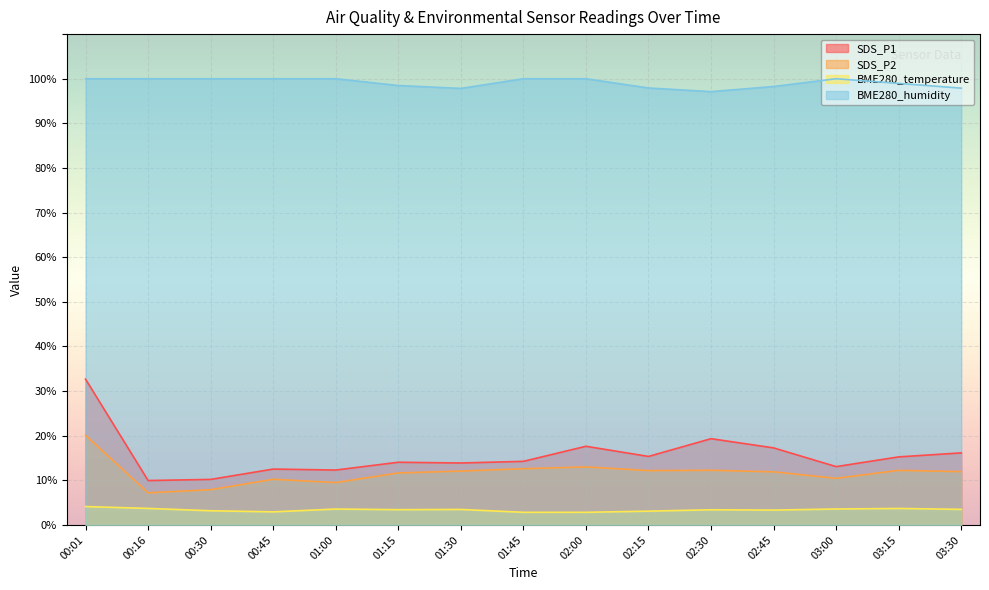

What is the spread (max minus min) of values at 00:45?

97.1